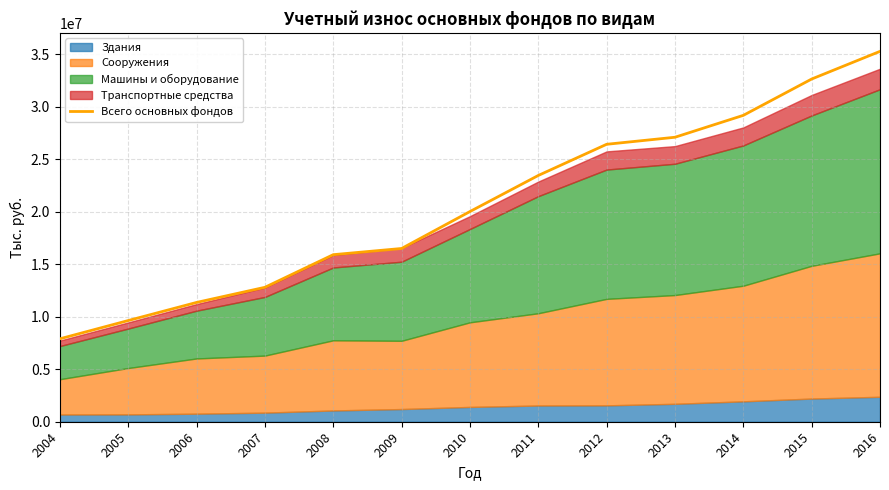

True or false: the data shows 22784444 at 2015.

False